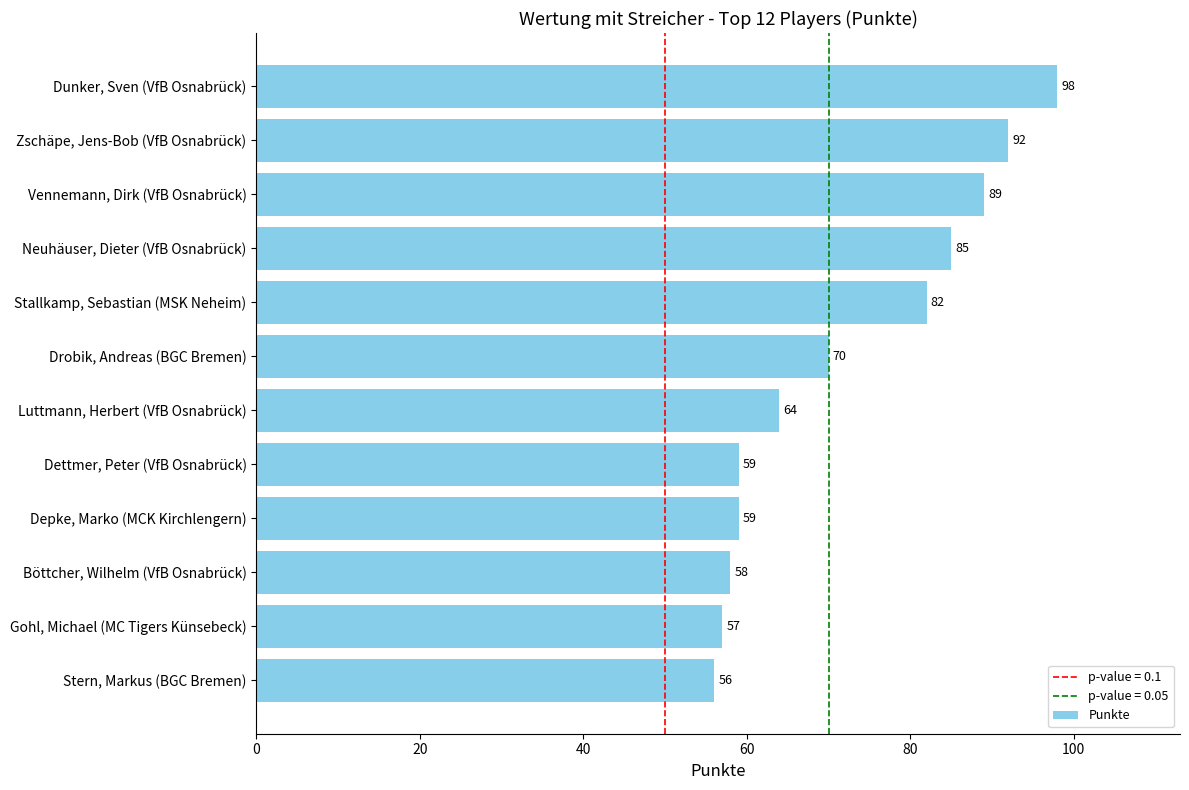

How many bars are there in total?

12